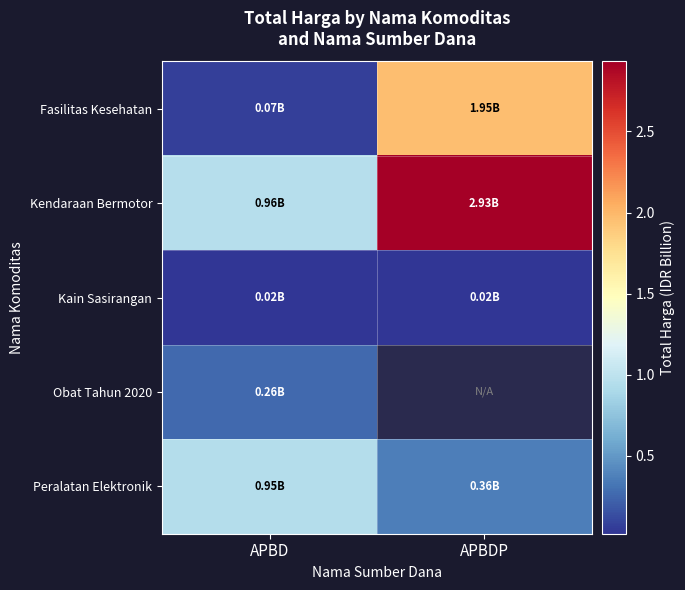

Which series has the largest total across all categories?

Kendaraan Bermotor